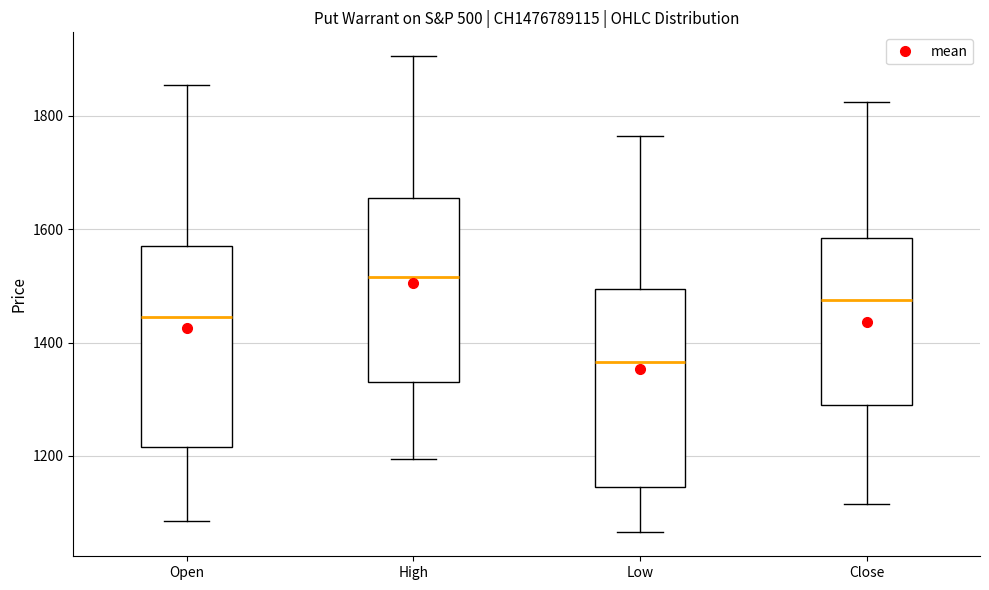

Reading left to right, transcribe this box plot: for each box, give where its median line is, the range the box spans, and where its two whiskers end, as read against the y-axis. The values are not printed on the chart, so give them approximately, as read against the axis.

Open: median 1440, box 1220 to 1580, whiskers 1080 to 1860
High: median 1520, box 1340 to 1660, whiskers 1200 to 1900
Low: median 1360, box 1140 to 1500, whiskers 1060 to 1760
Close: median 1480, box 1300 to 1580, whiskers 1120 to 1820